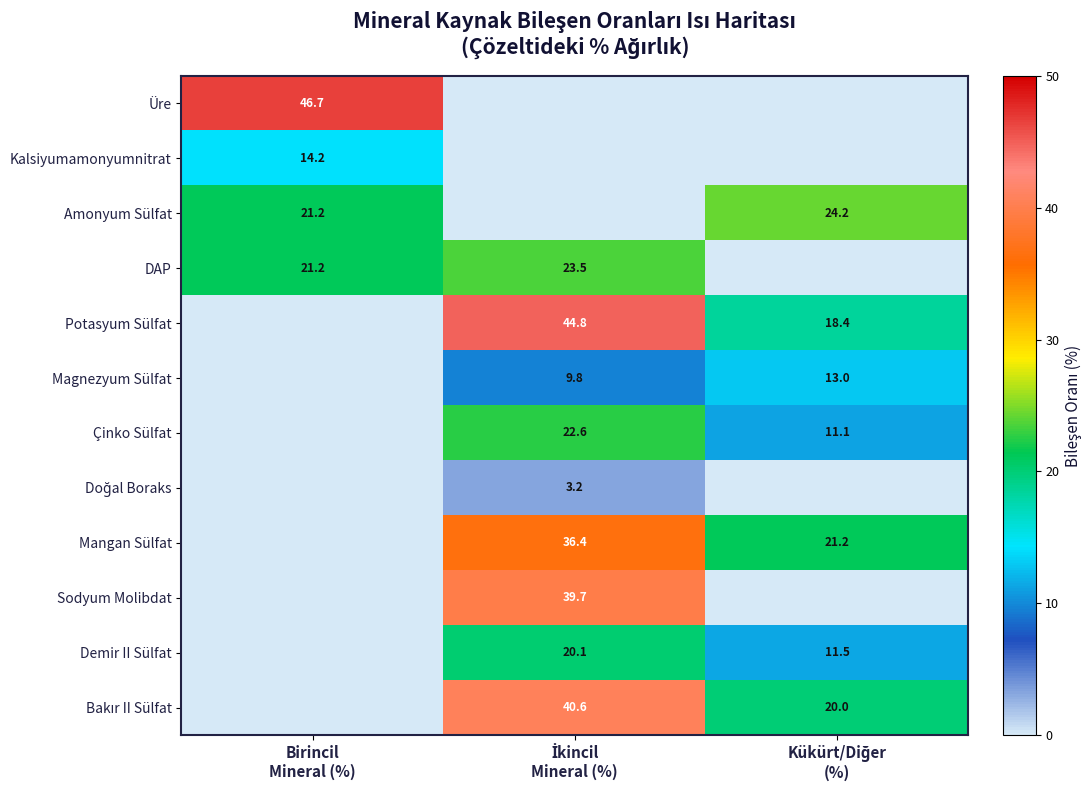

What is the total value across all series at Birincil
Mineral (%)?

103.3